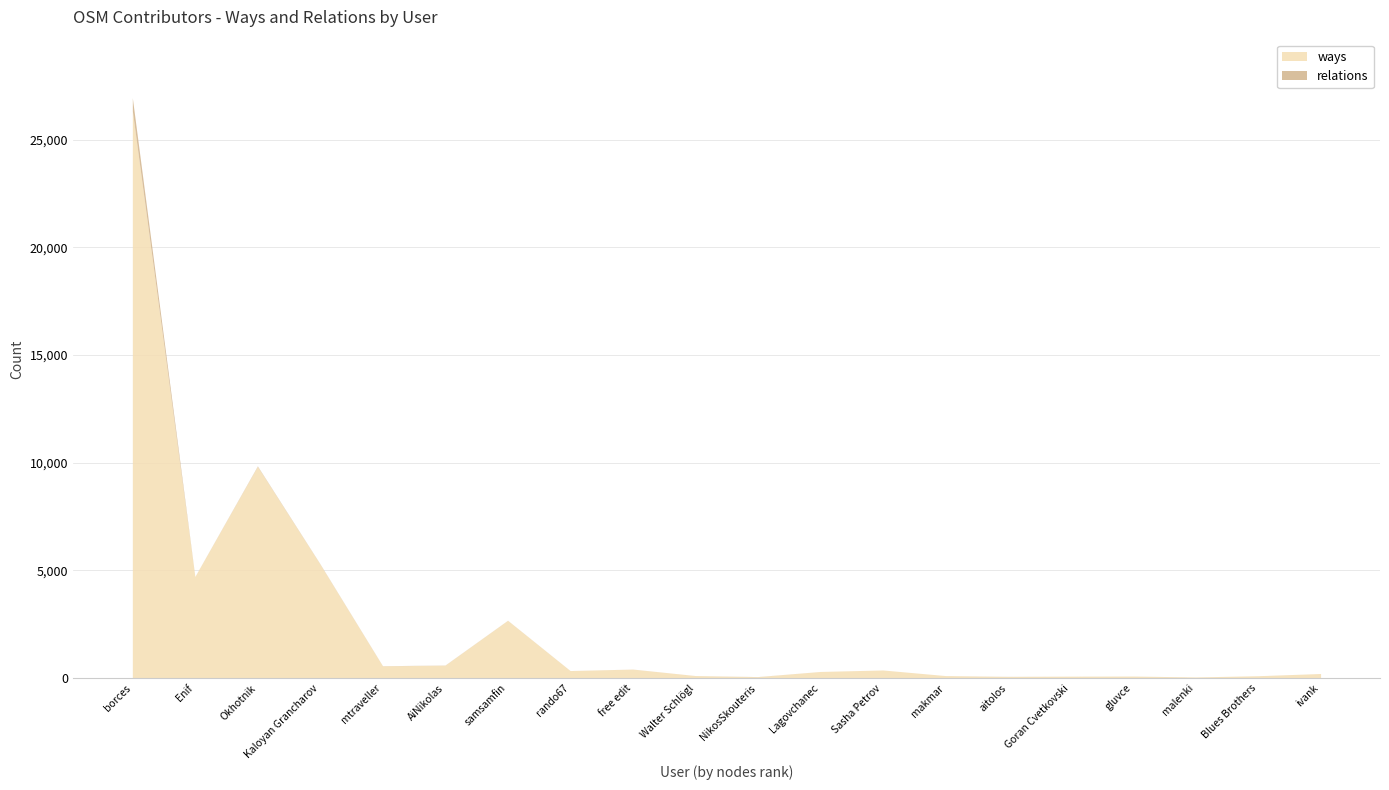

What is the sum of all ways values?

52385